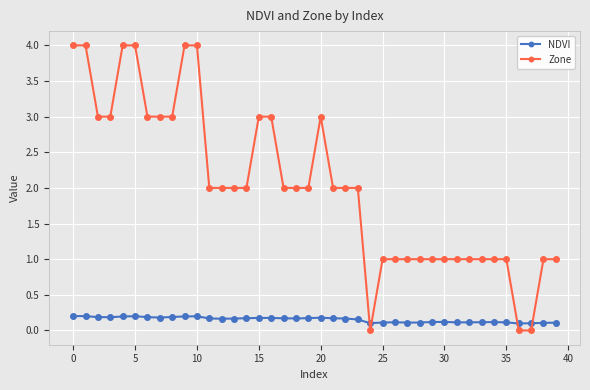

Rank the series by their maximum value, from highest to lowest.

Zone, NDVI